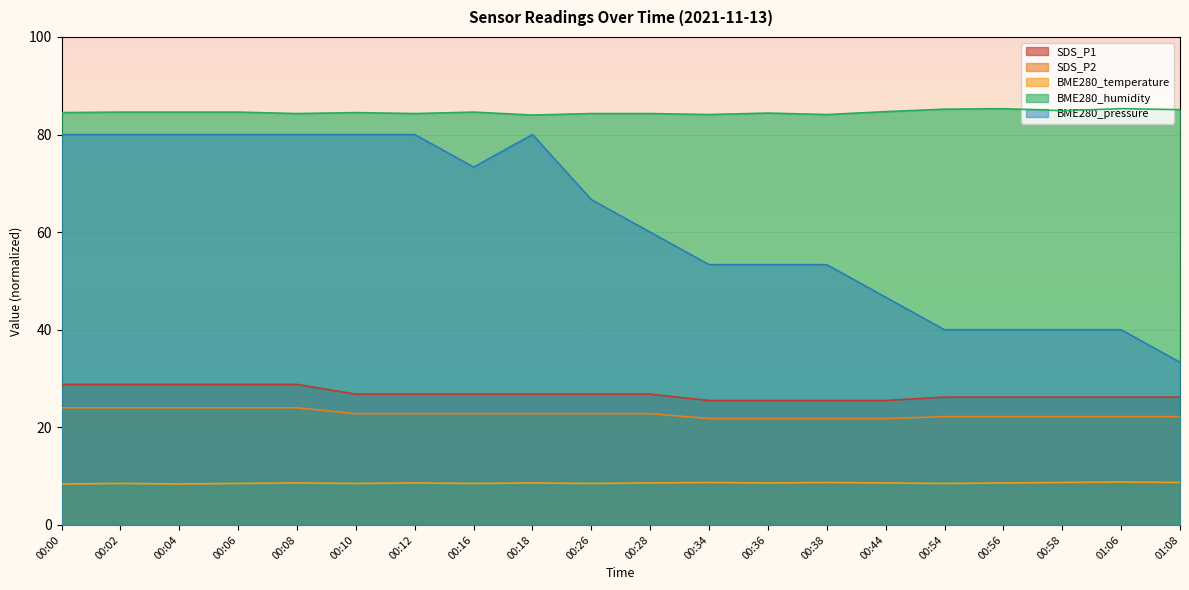

How many data points does each series have?

20